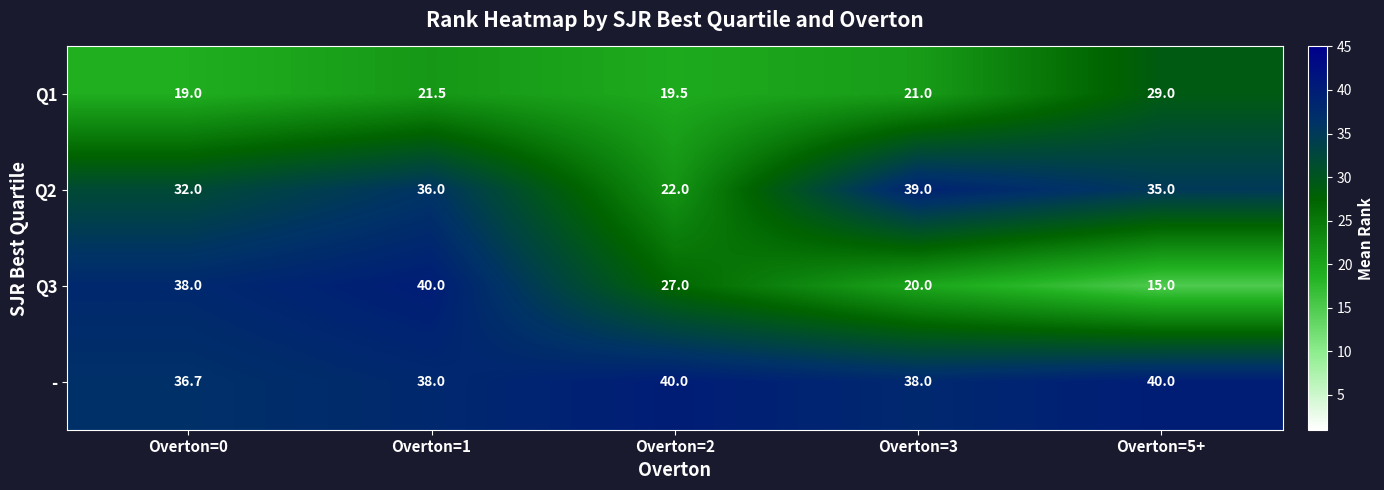

The value of - at Overton=0 is 22.0. True or false?

False